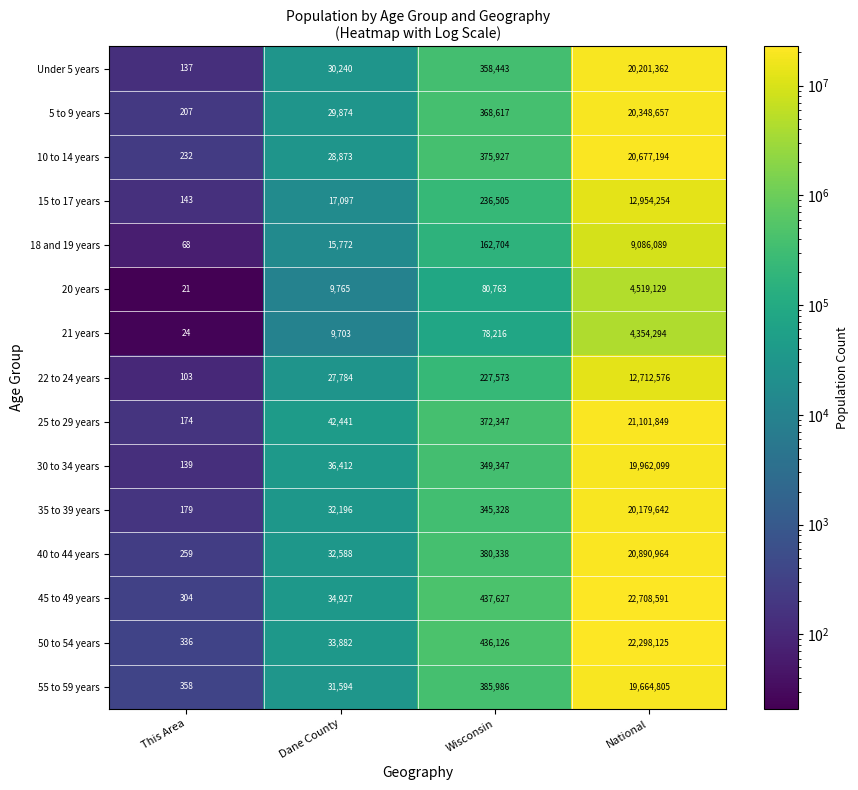

At National, list the series in order from largest to smallest.

45 to 49 years, 50 to 54 years, 25 to 29 years, 40 to 44 years, 10 to 14 years, 5 to 9 years, Under 5 years, 35 to 39 years, 30 to 34 years, 55 to 59 years, 15 to 17 years, 22 to 24 years, 18 and 19 years, 20 years, 21 years